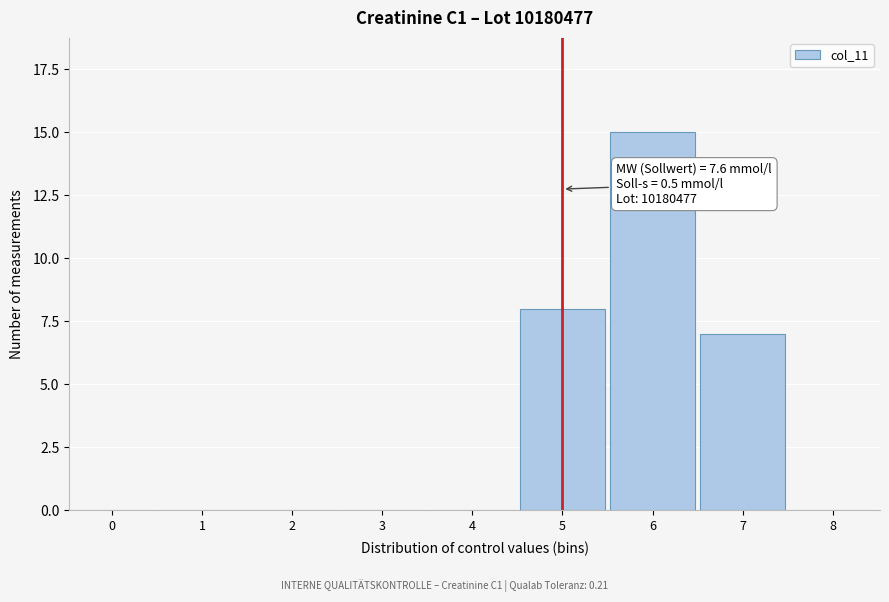

Reading left to right, what are all the values shown in this chart?

0=0	1=0	2=0	3=0	4=0	5=8	6=15	7=7	8=0